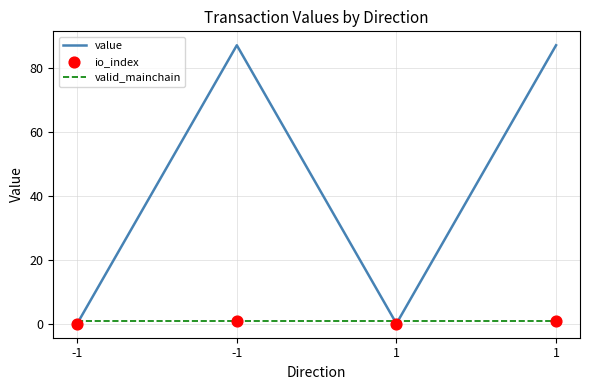

What is the total value across all series at 1?

1.1